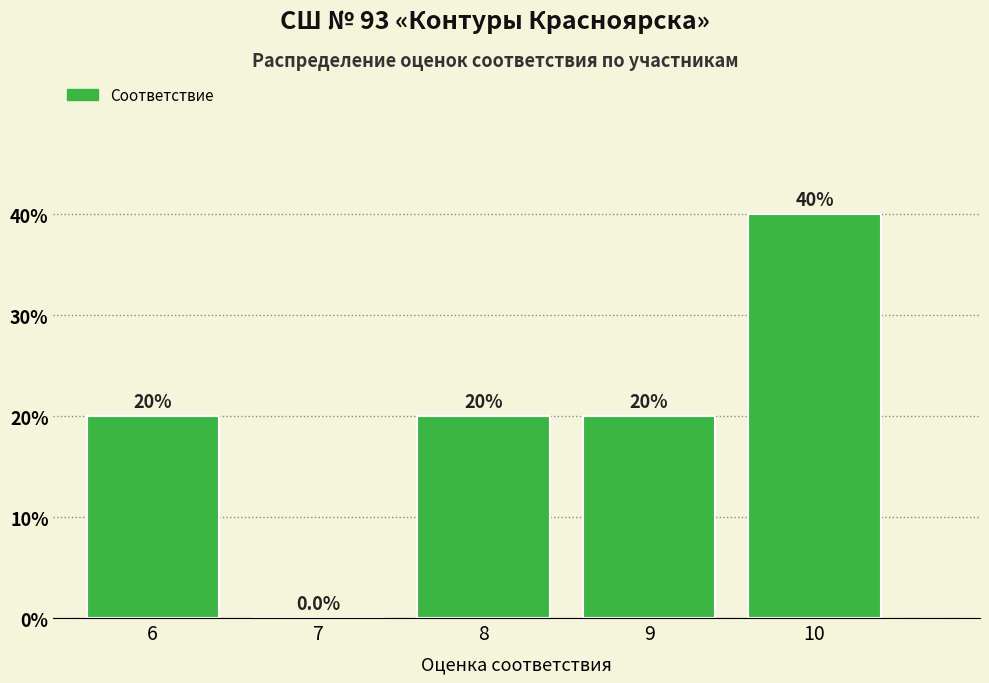

Reading left to right, transcribe all the data shown in this chart.

6=20	7=0	8=20	9=20	10=40